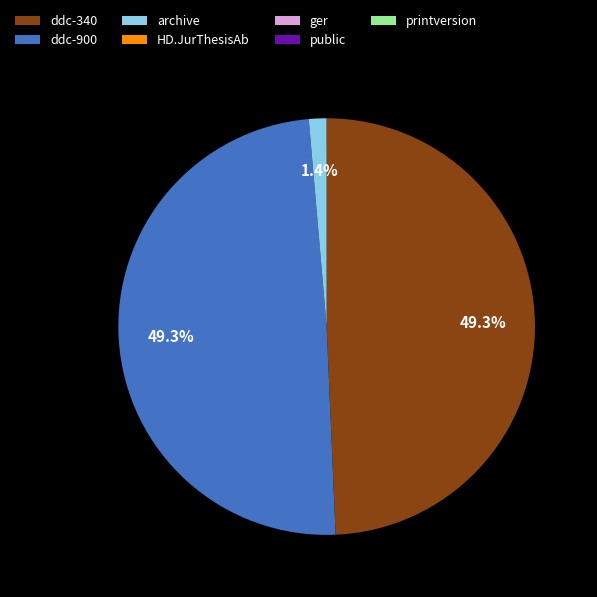

Is ddc-900 the majority of the pie?

No